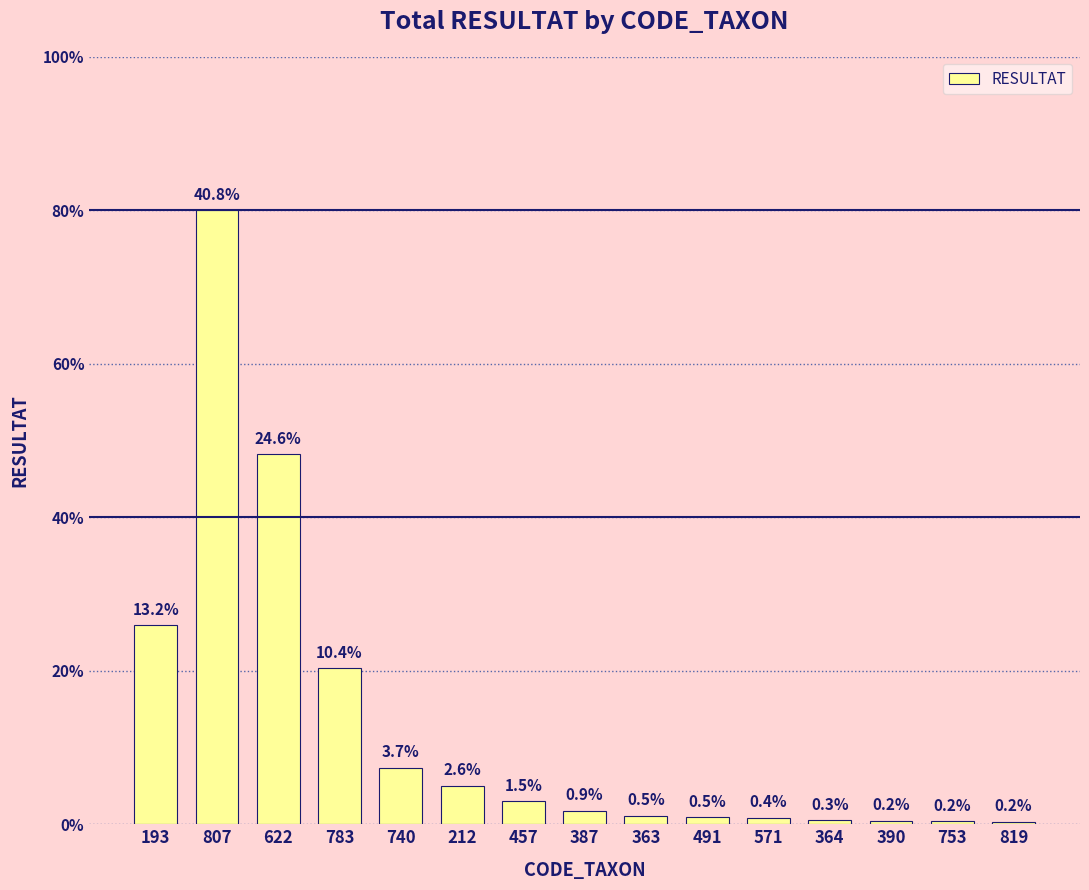

What is the value of the 15th bar from the left?

6